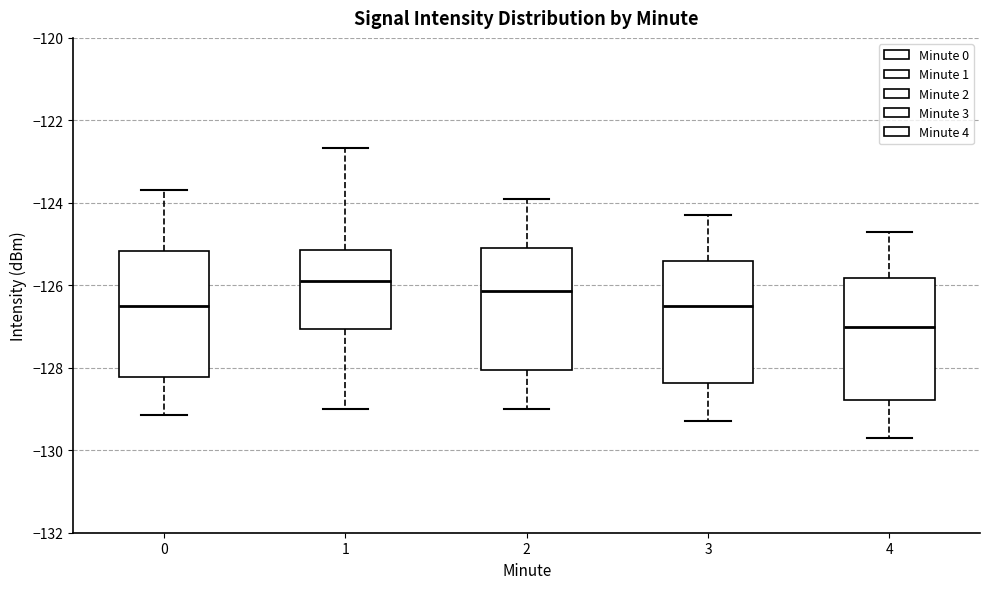

Which box's median line is the highest?

1